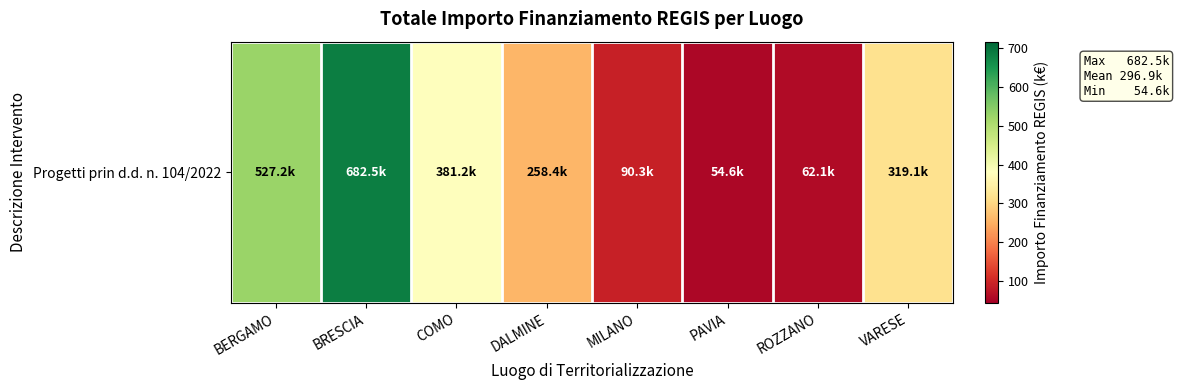

What value does the data have at DALMINE?

258.4